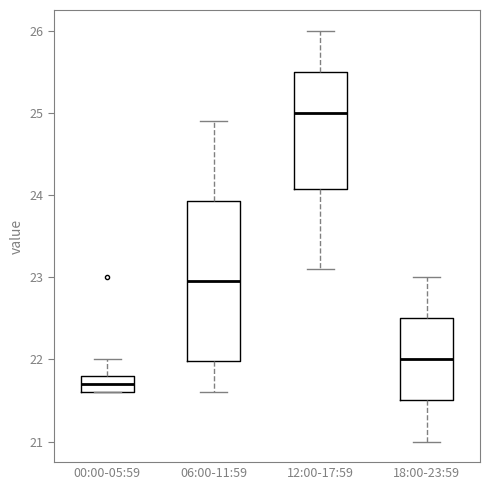

Comparing the boxes themselves (not the whiskers), which one is the tallest?

06:00-11:59